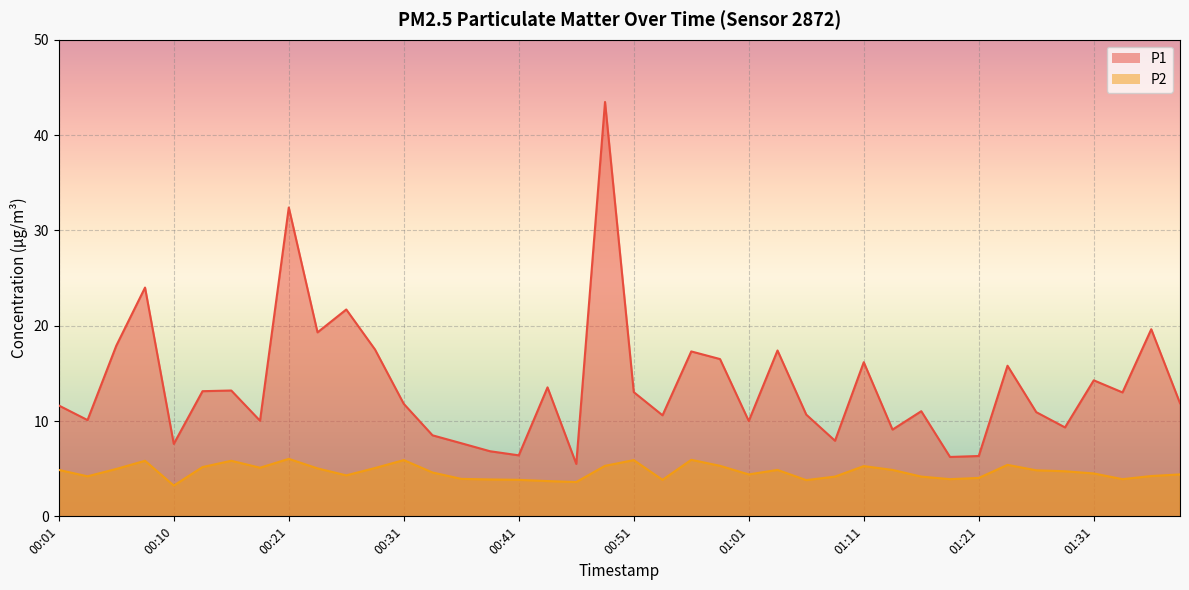

Reading left to right, what are all the values shown in this chart?

P1: 11.6	10.1	17.9	24.0	7.6	13.1	13.2	10.0	32.4	19.3	21.7	17.5	11.8	8.5	7.7	6.8	6.4	13.5	5.5	43.5	13.0	10.6	17.3	16.5	10.0	17.4	10.7	7.9	16.2	9.1	11.0	6.2	6.3	15.8	10.9	9.3	14.3	13.0	19.6	11.9
P2: 4.9	4.2	5.0	5.8	3.2	5.2	5.8	5.1	6.0	5.0	4.3	5.1	5.9	4.6	3.9	3.9	3.8	3.7	3.6	5.3	5.9	3.8	5.9	5.3	4.4	4.9	3.8	4.2	5.3	4.9	4.2	3.9	4.0	5.4	4.8	4.7	4.5	3.9	4.2	4.4